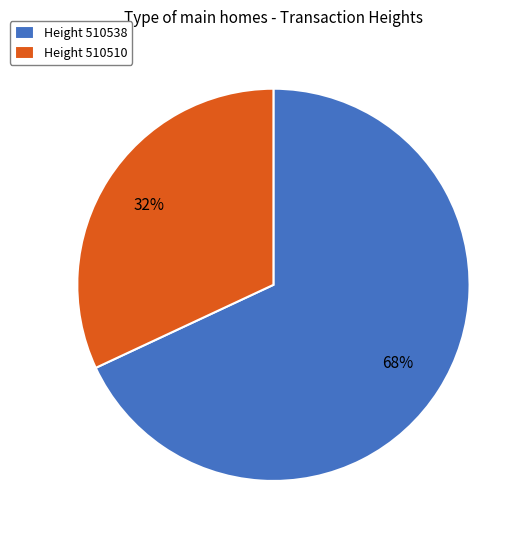

Approximately how many times larger is the value at Height 510510 compared to Height 510538?

0.5